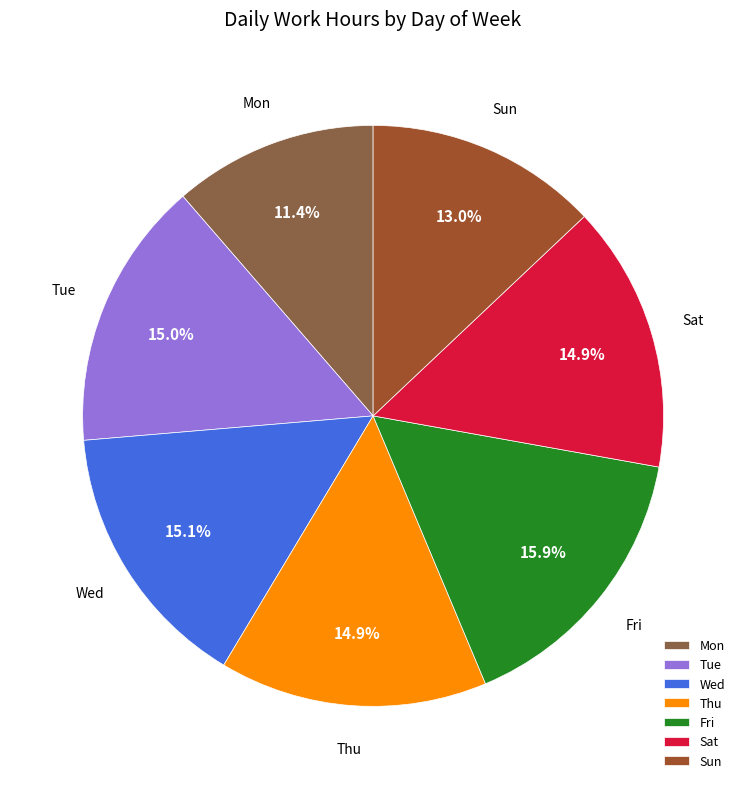

What is the largest slice in the pie chart?

Fri